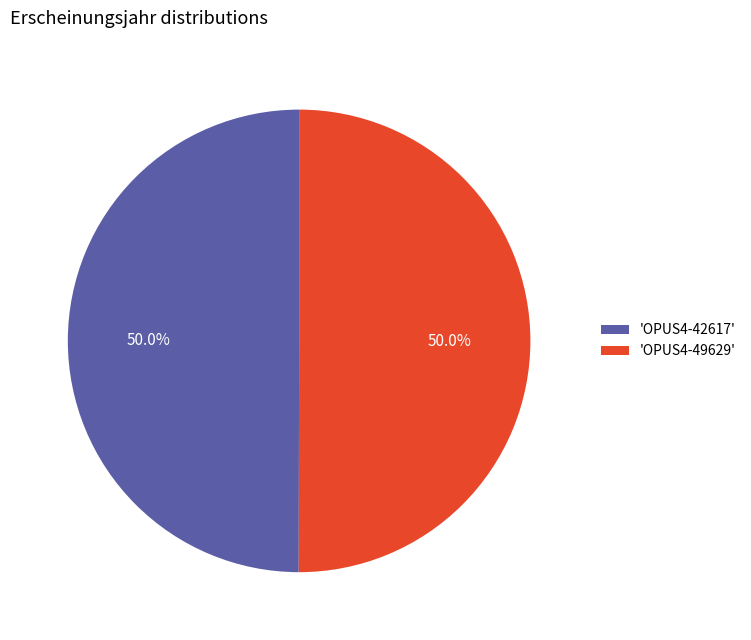

What is the ratio of the value at 'OPUS4-49629' to the value at 'OPUS4-42617'?

1.0